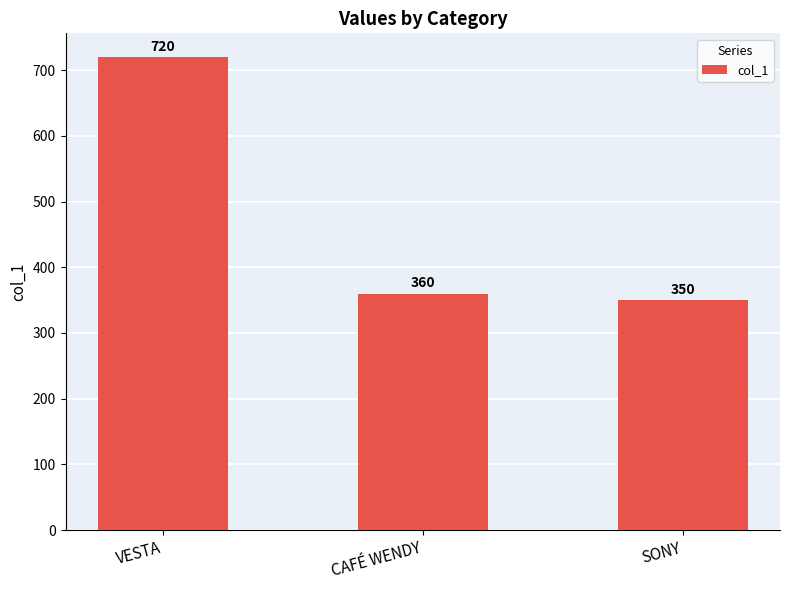

True or false: the data shows 720 at VESTA.

True